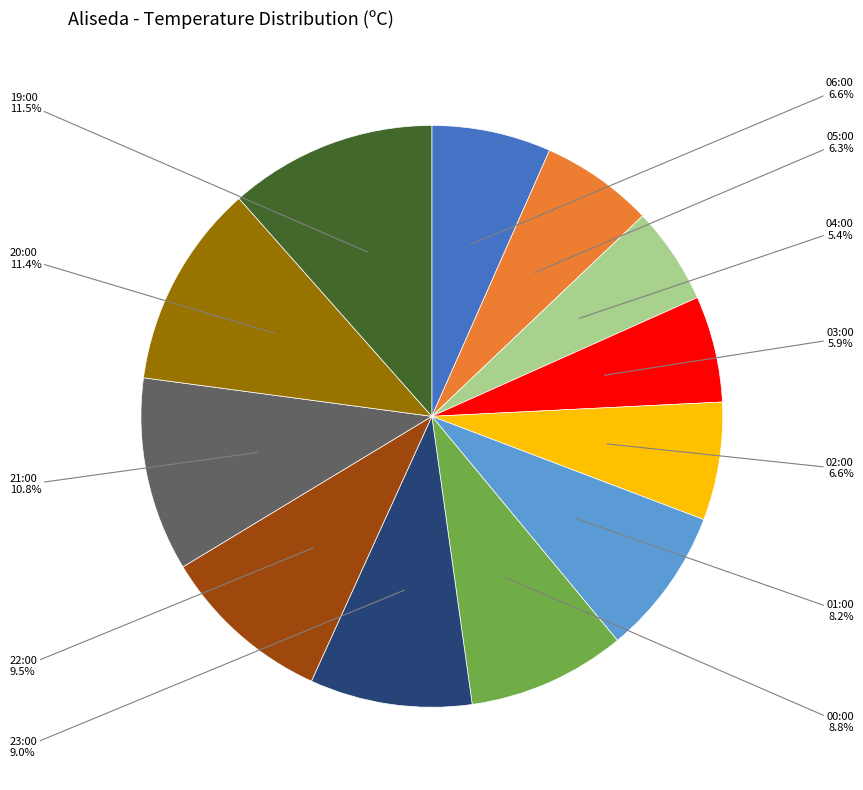

How many slices are in this pie chart?

12